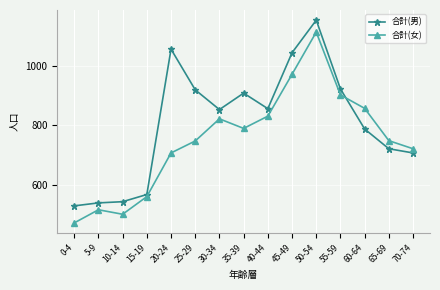

What is the value of the 合計(男) point at the 3rd from the left?

545